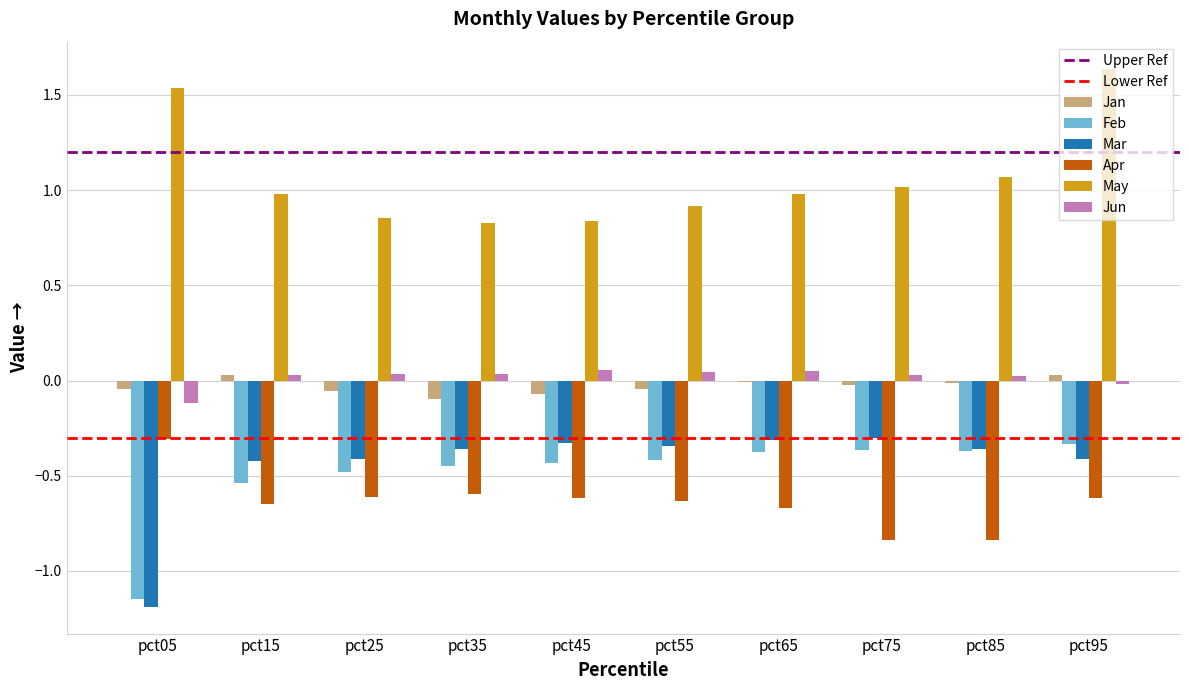

Are the bars horizontal?

No